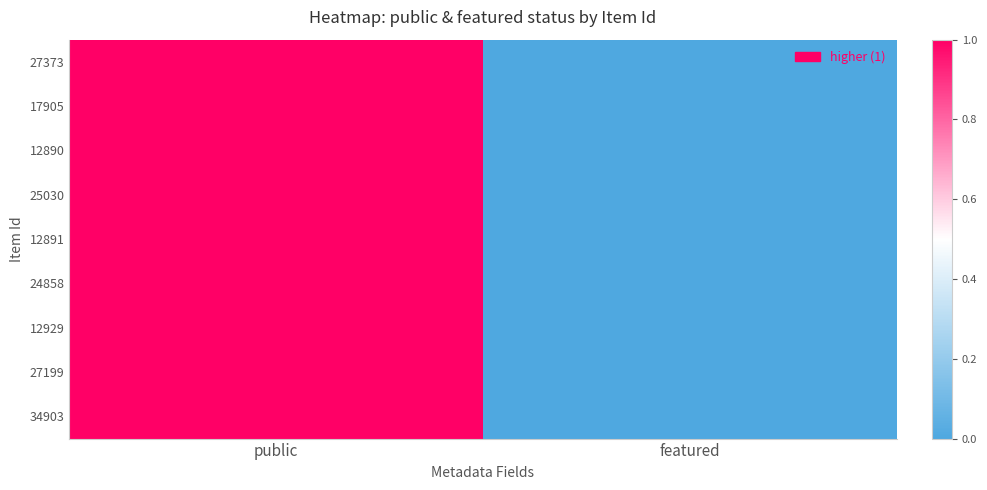

The value of 24858 at public is 2. True or false?

False